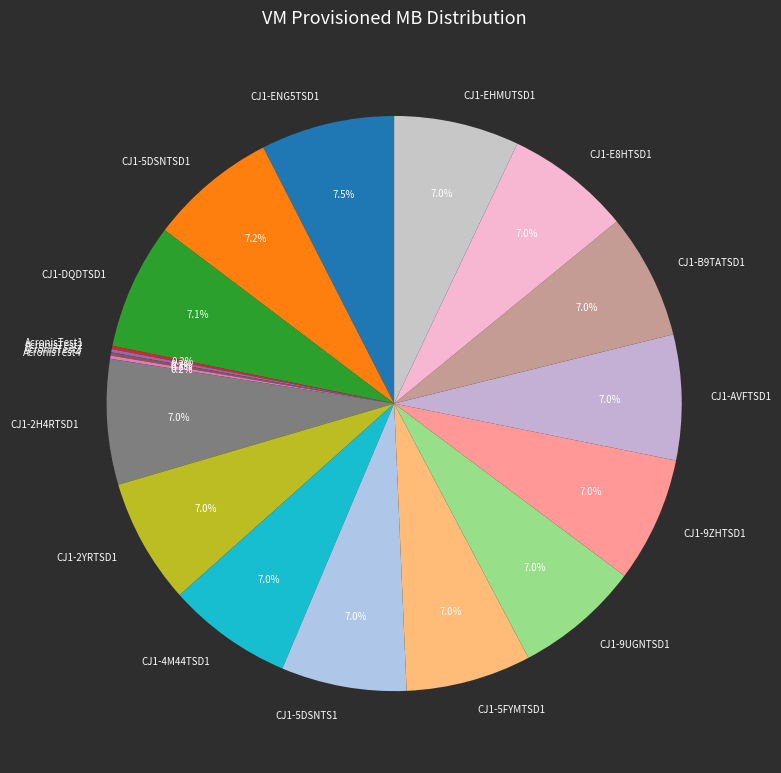

Does CJ1-DQDTSD1 represent more than half of the total?

No